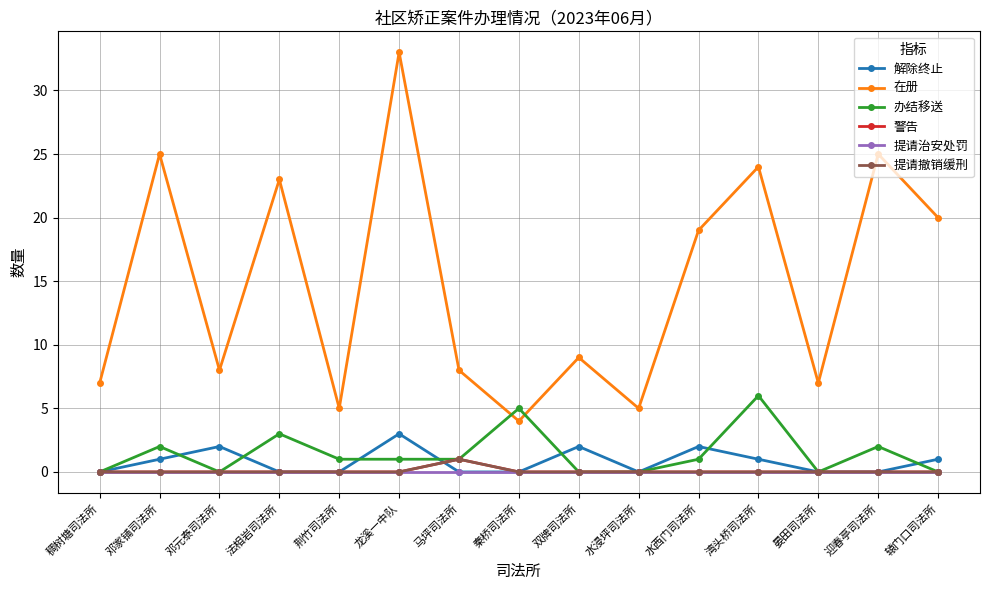

At which category does 解除终止 reach its first local valley?

水浸坪司法所